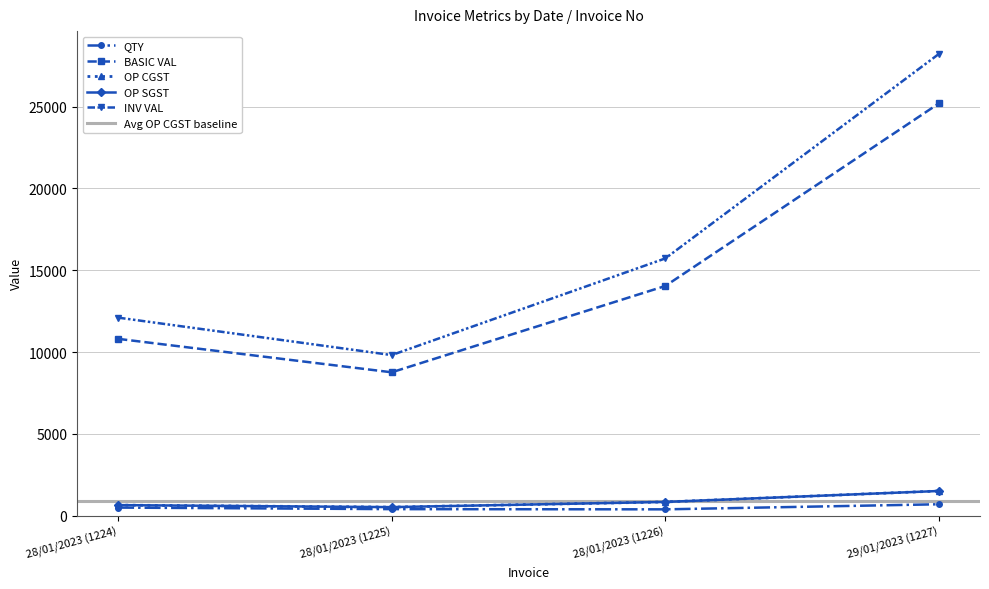

At 29/01/2023 (1227), list the series in order from largest to smallest.

INV VAL, BASIC VAL, OP CGST, OP SGST, QTY